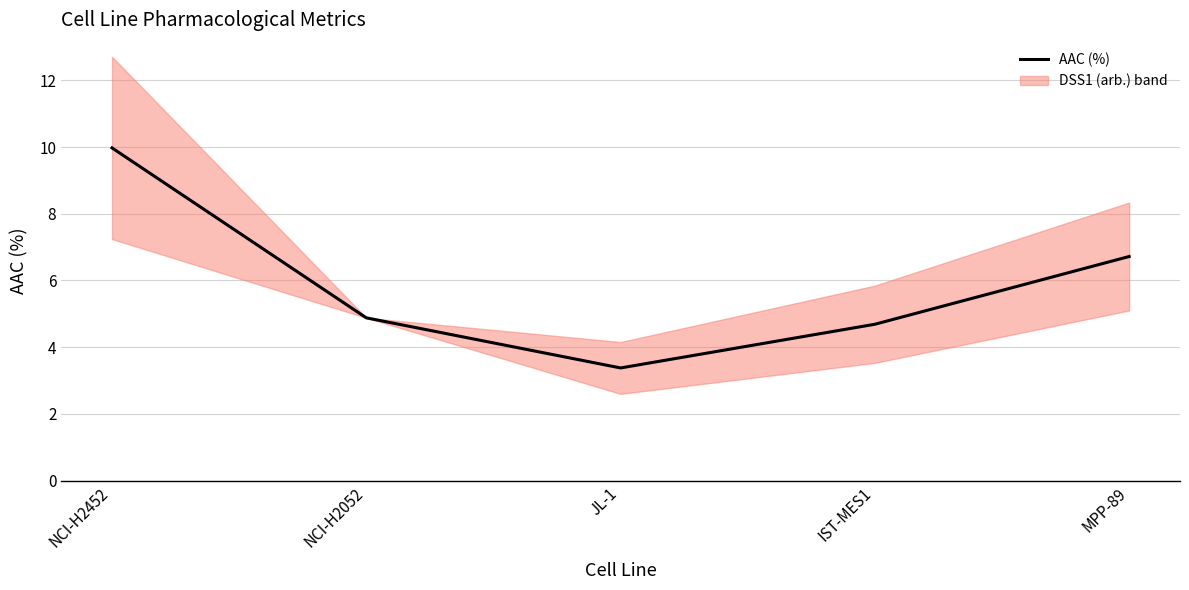

Is it true that the value at NCI-H2452 is 10.0?

True